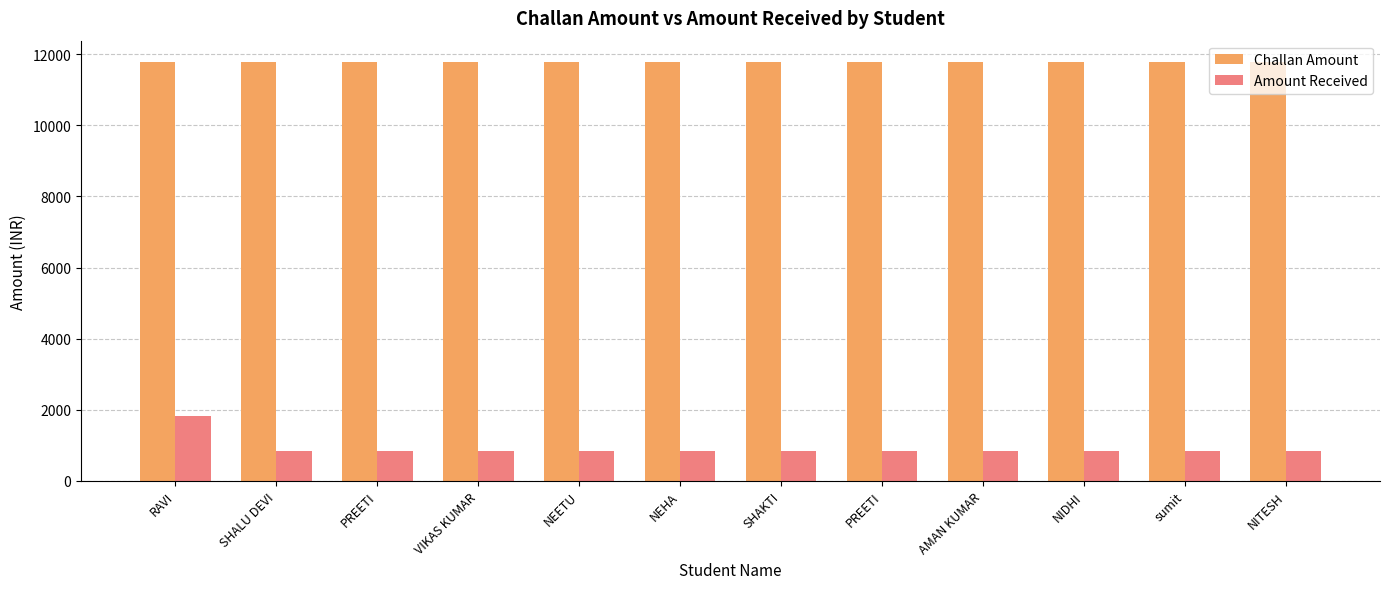

True or false: Amount Received has a value of 830 at PREETI.

True